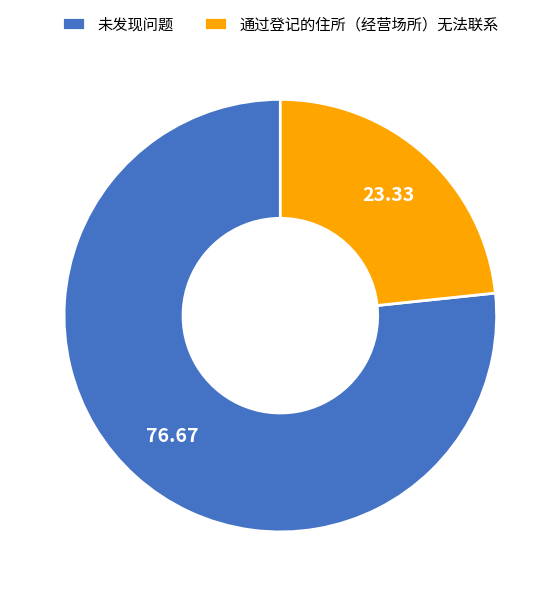

Is 未发现问题 the majority of the pie?

Yes